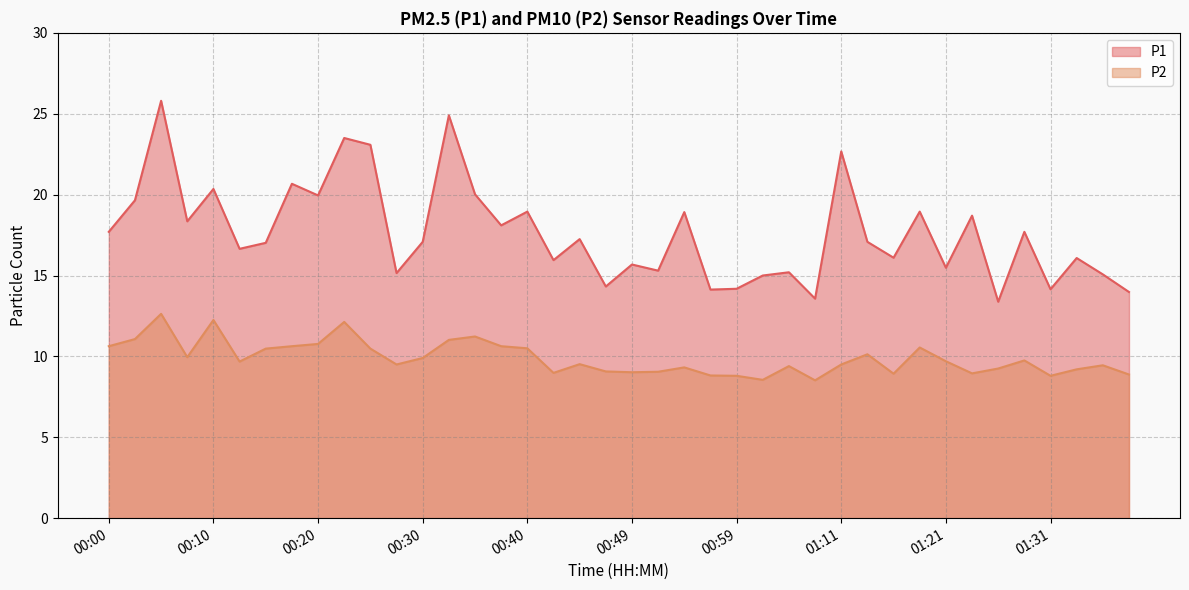

How many values in the P2 series exceed 9?

31